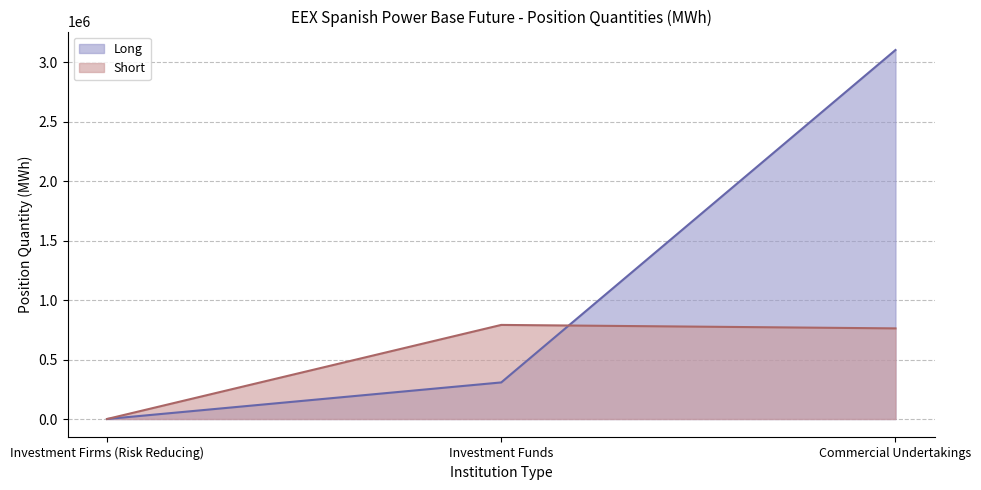

What is the difference between the Short values at Investment Funds and Investment Firms (Risk Reducing)?

790771